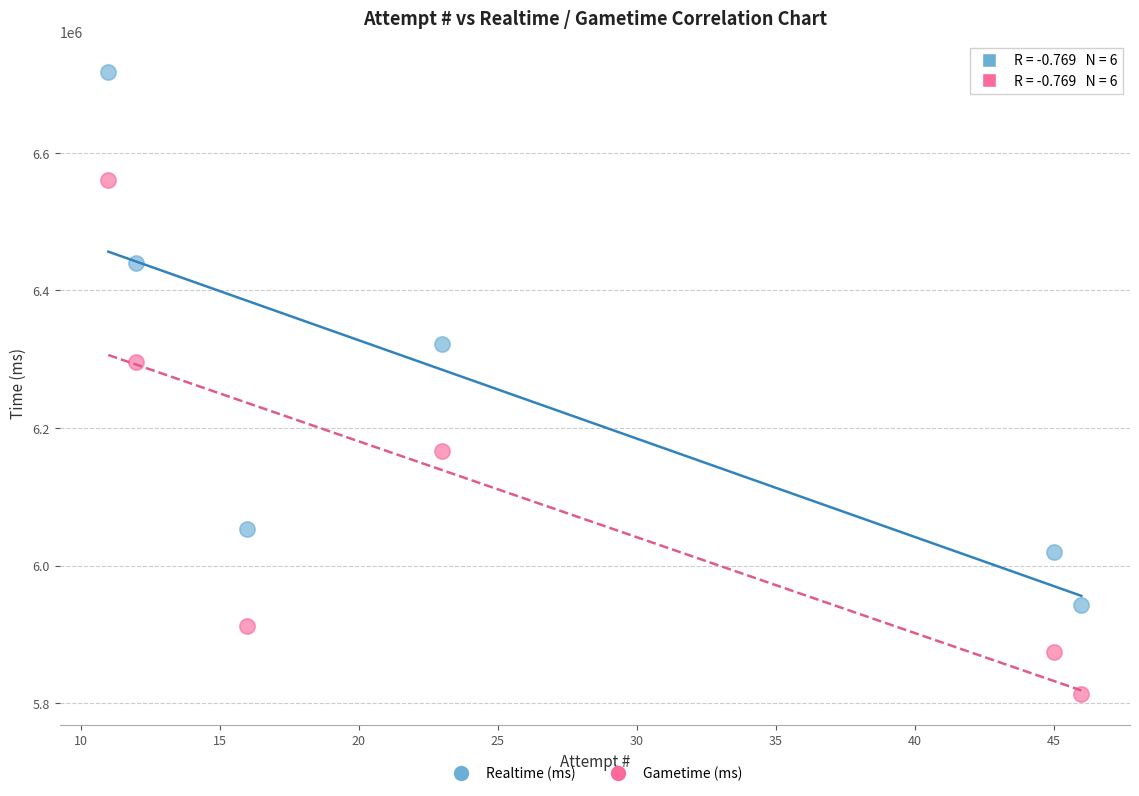

Across all data points, what is the range of X values (max minus min)?

35